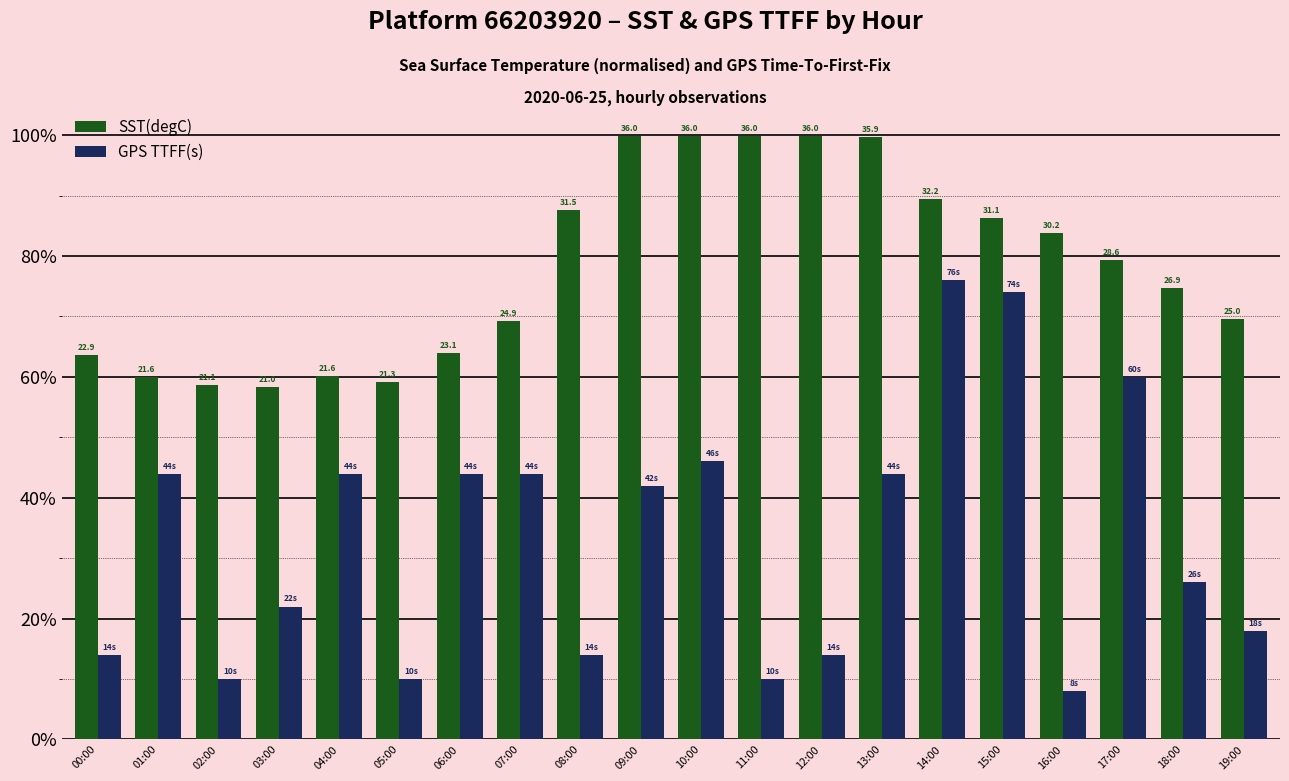

Which label corresponds to the smallest value in the chart?

16:00